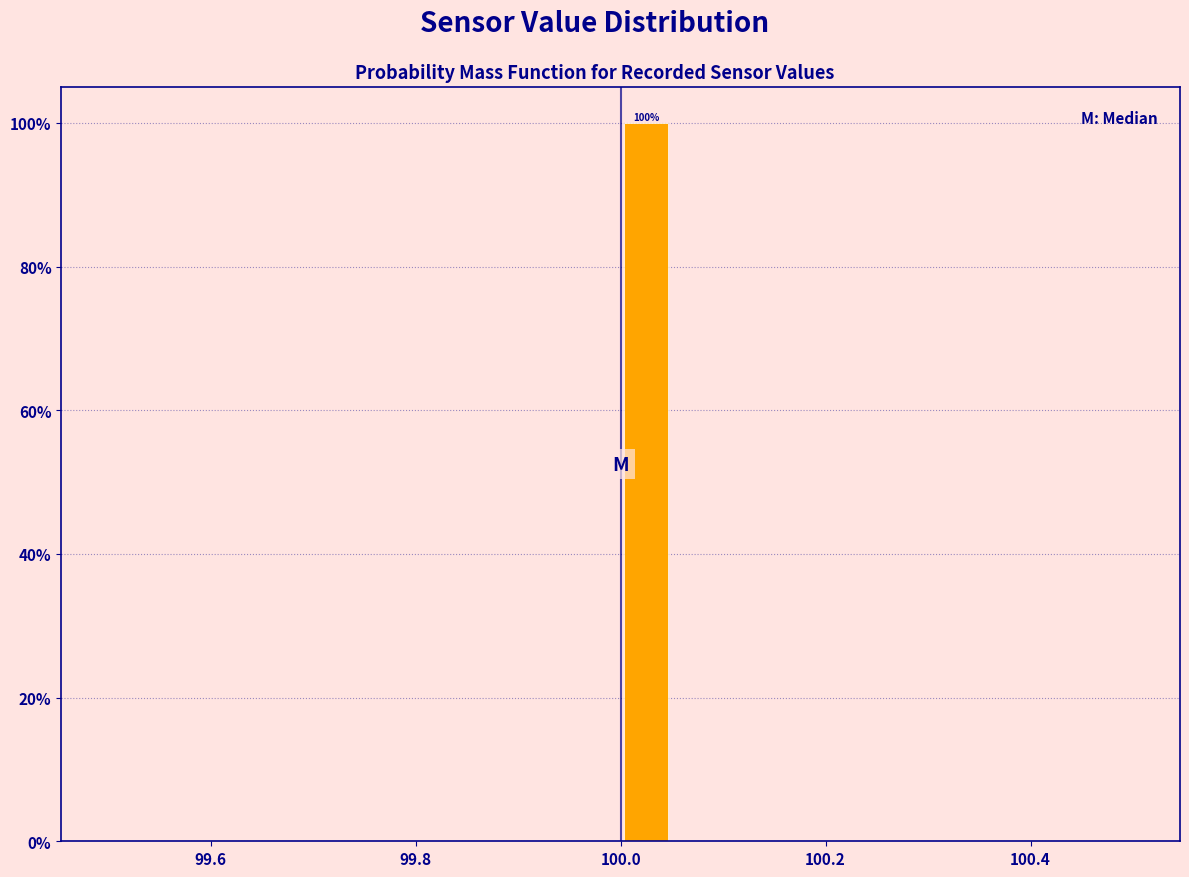

Read against the x-axis, roughly where is the centre of the tallest bar?

100.02